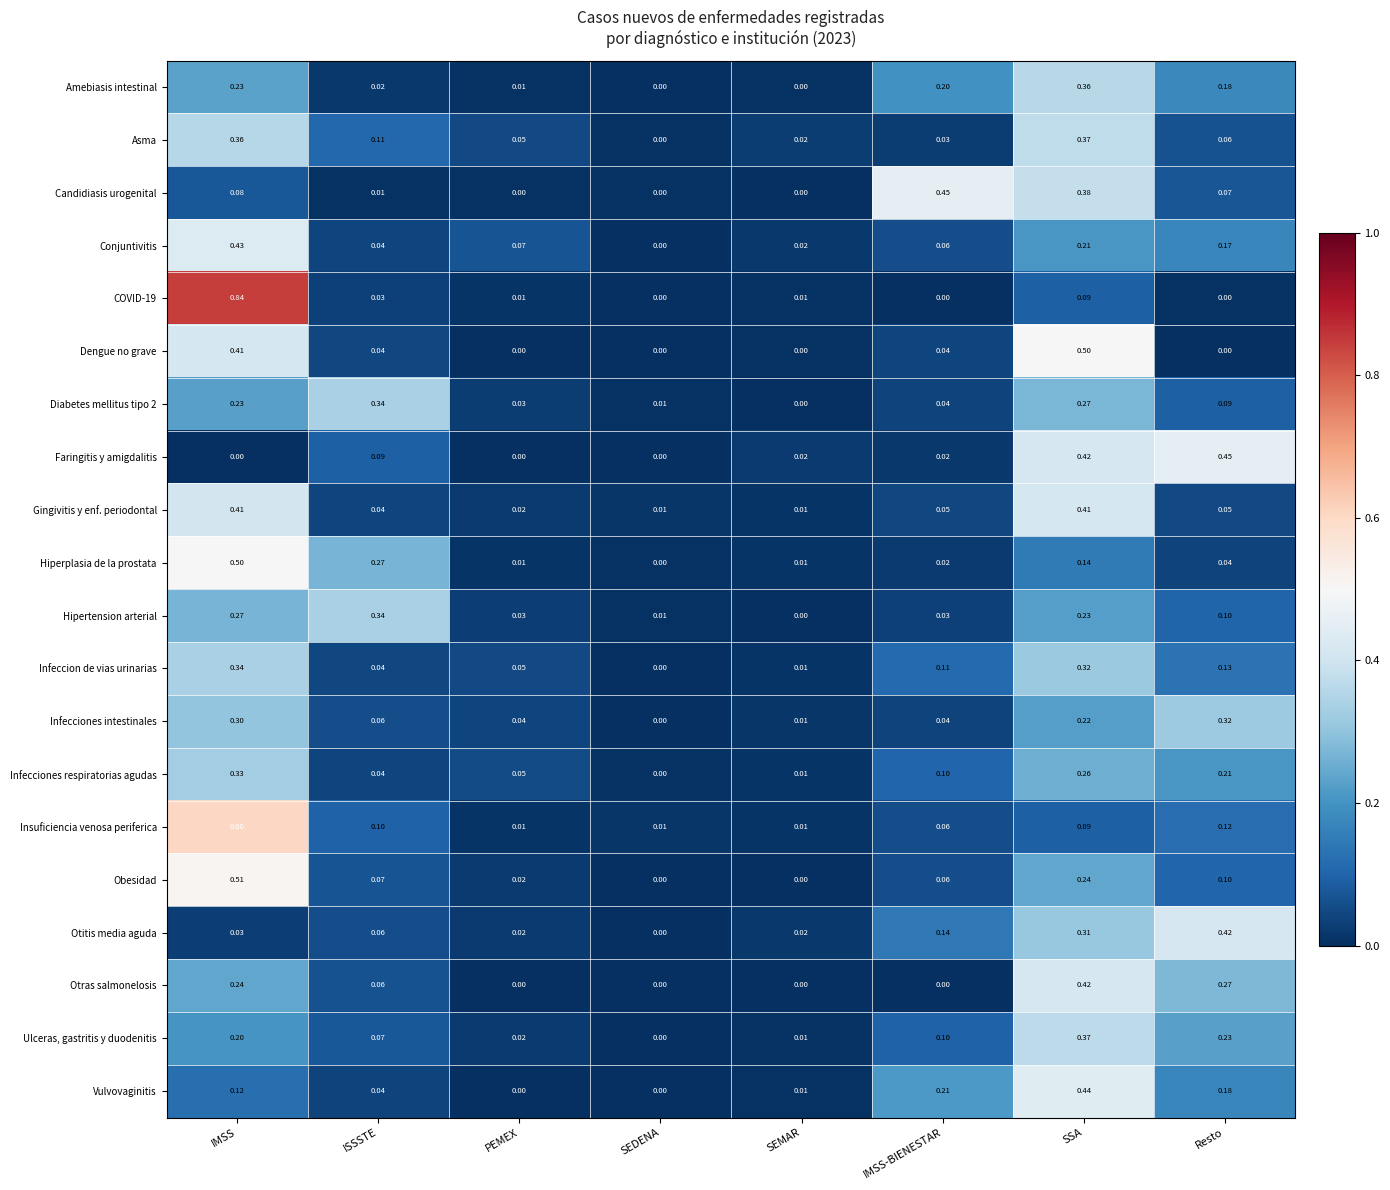

At which category does the chart reach its peak across all series?

IMSS